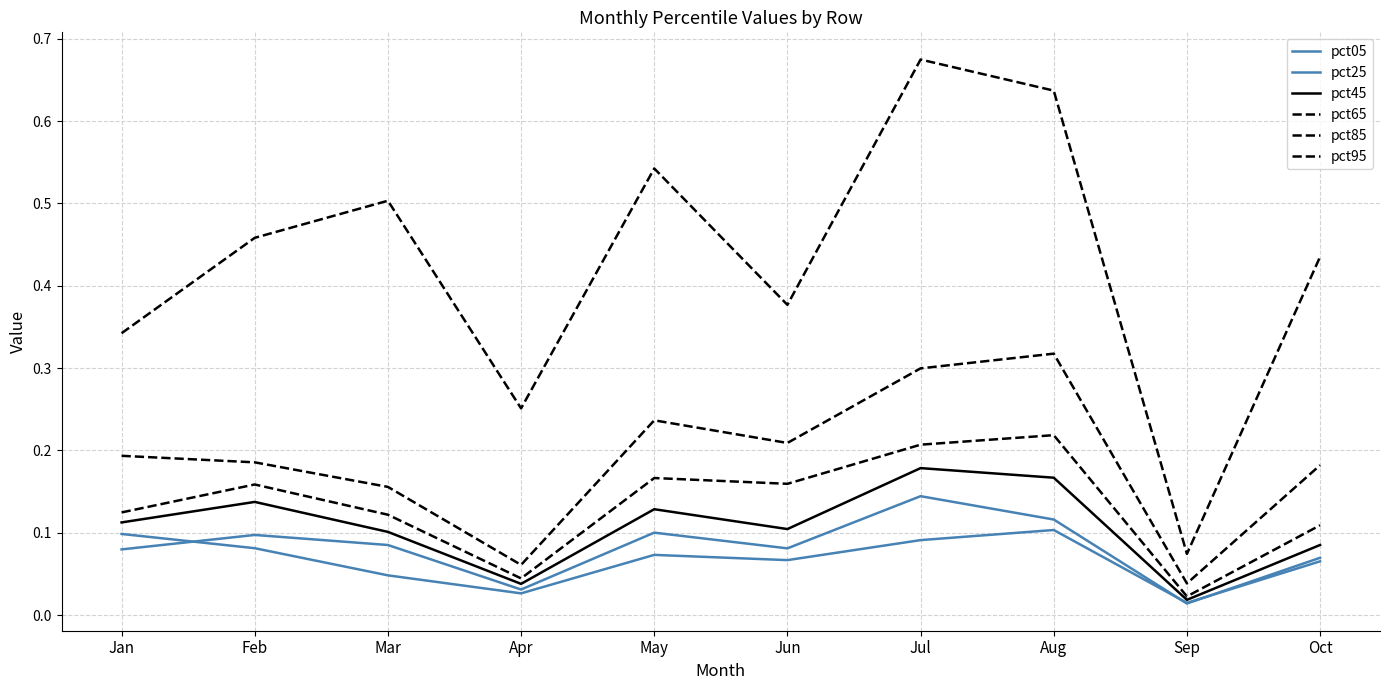

How many lines are shown in the chart?

6